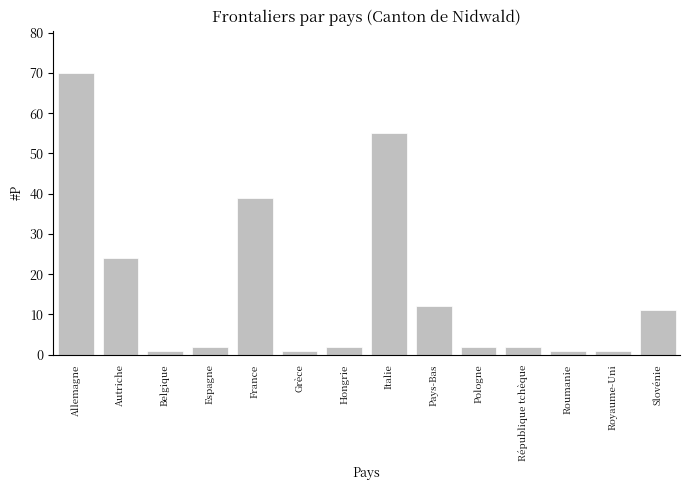

Reading right to left, transcribe all the data shown in this chart.

11	1	1	2	2	12	55	2	1	39	2	1	24	70